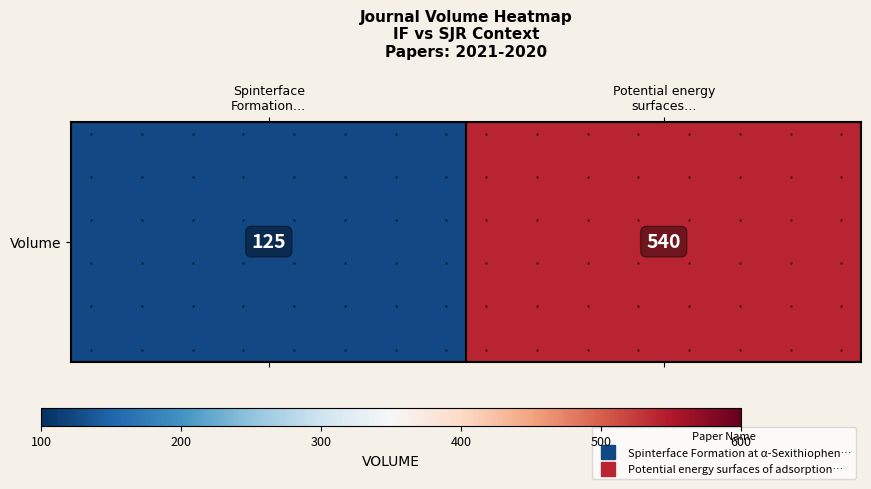

Reading left to right, transcribe all the data shown in this chart.

Spinterface
Formation…=125	Potential energy
surfaces…=540